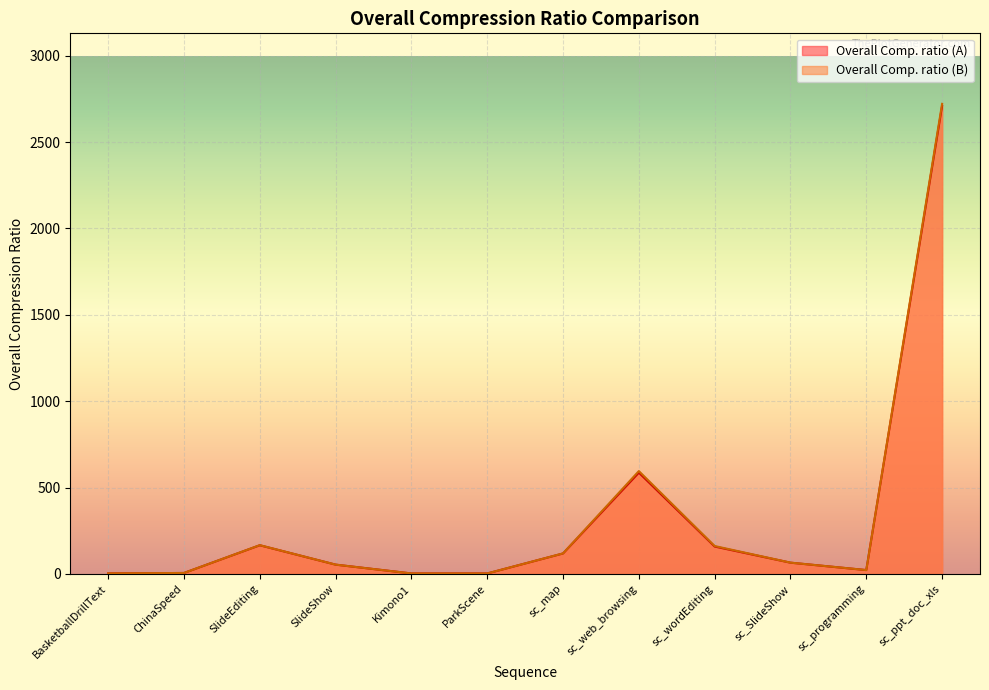

At BasketballDrillText, list the series in order from smallest to largest.

Overall Comp. ratio (B), Overall Comp. ratio (A)